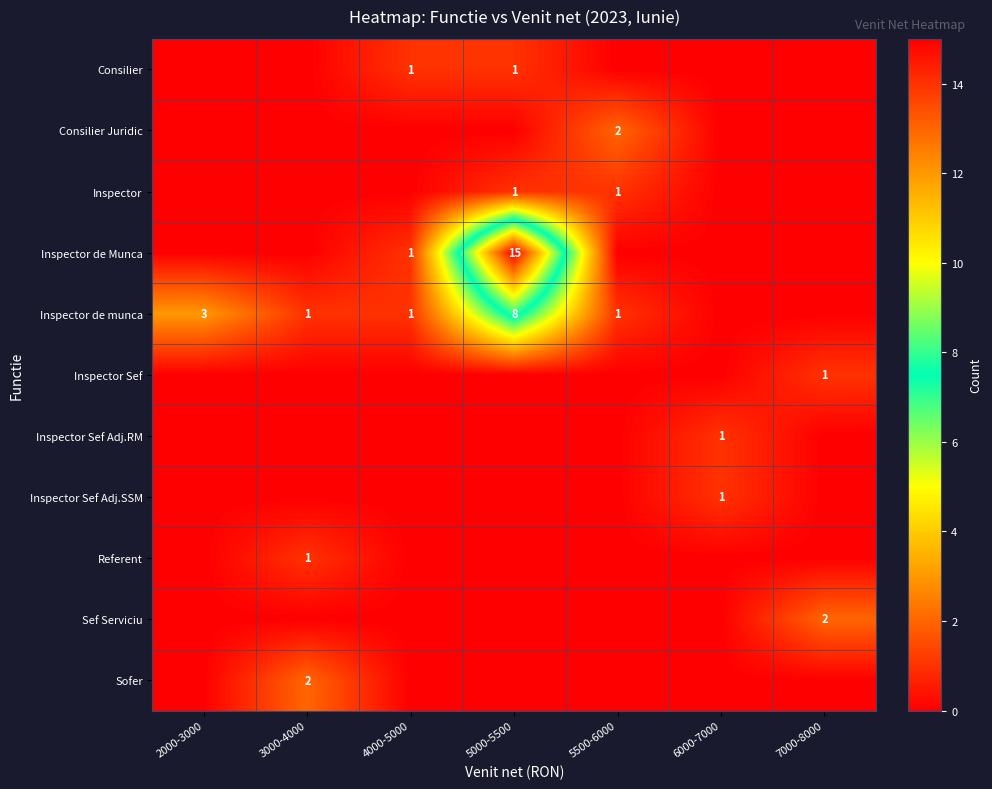

True or false: Consilier has a value of 2 at 4000-5000.

False